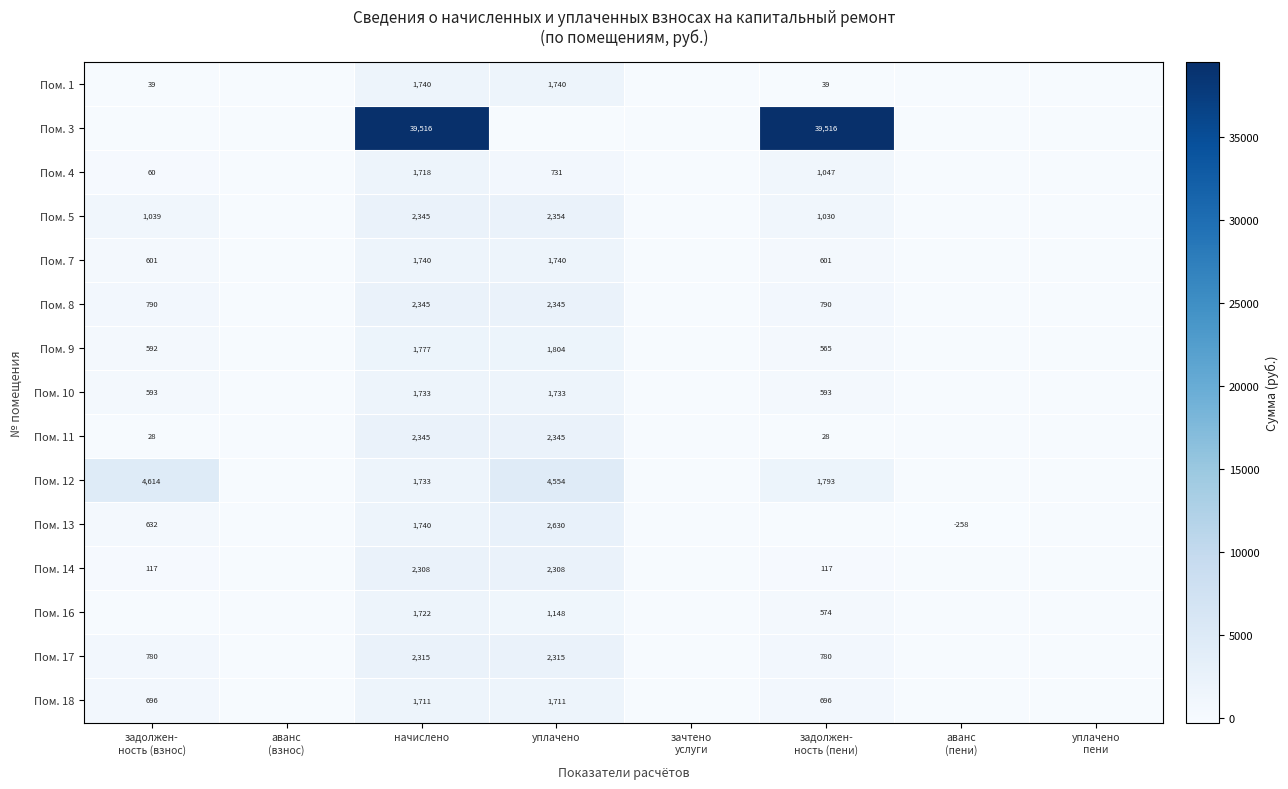

What is the difference between the Пом. 16 values at уплачено and начислено?

574